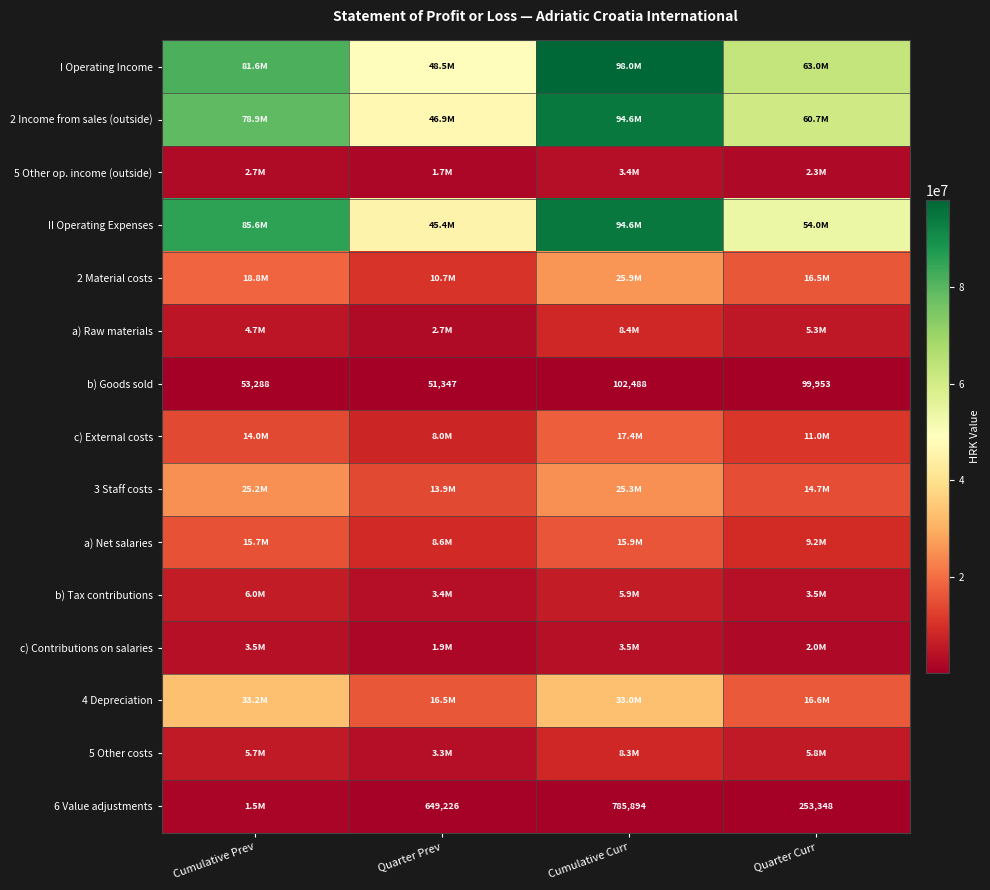

What is the difference between the maximum and minimum values in the b) Goods sold series?

51141